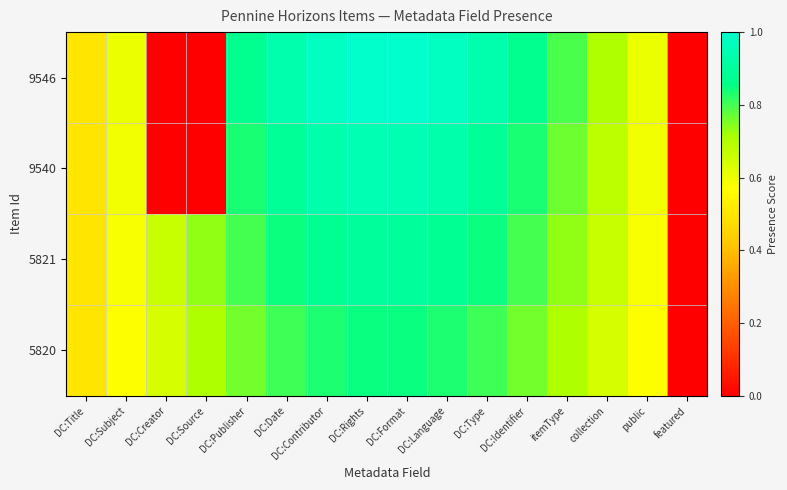

At DC:Subject, list the series in order from smallest to largest.

5820, 5821, 9540, 9546